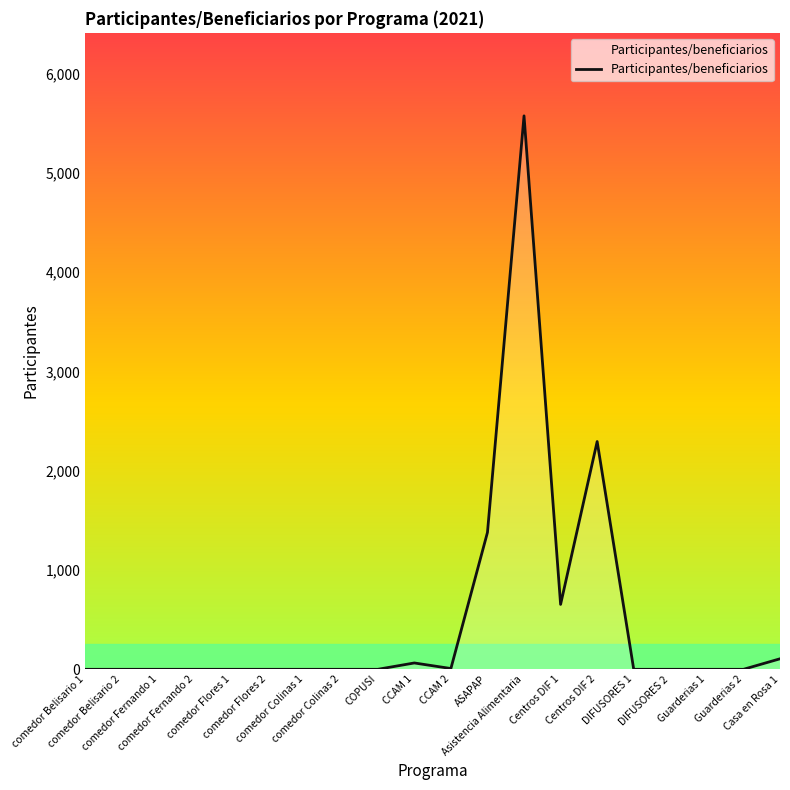

How many lines are shown in the chart?

1